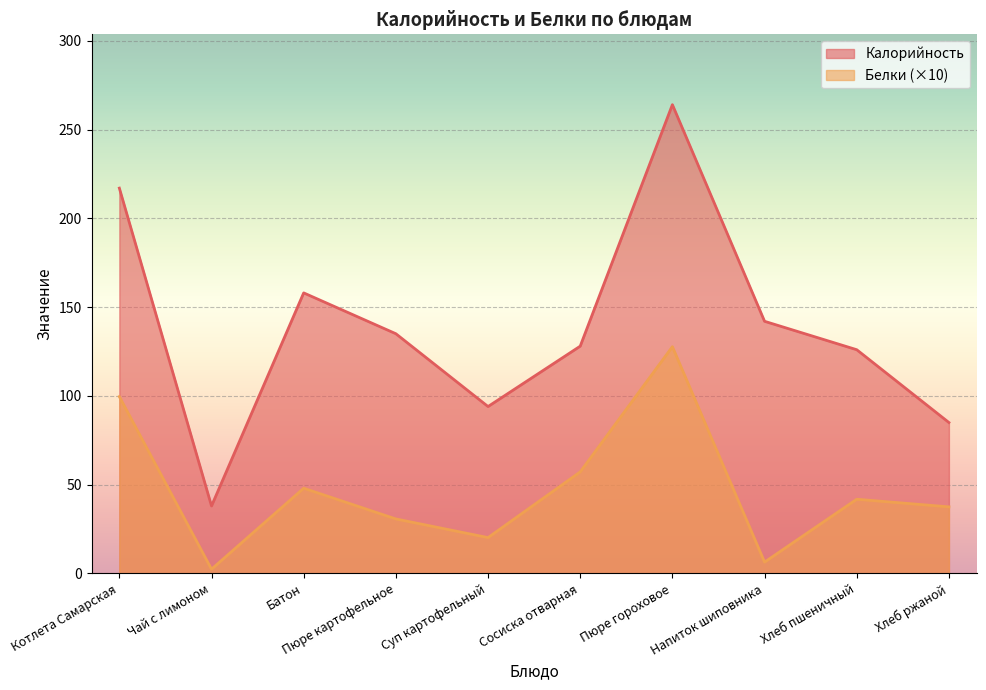

Reading left to right, extract all data points from this chart.

Калорийность: 217.0	38.0	158.0	135.0	94.0	128.0	264.0	142.0	126.0	85.0
Белки: 99.6	2.4	48.0	30.7	20.2	57.2	127.7	6.4	41.8	37.5